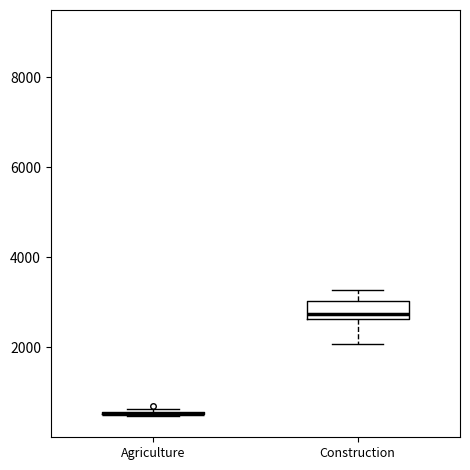

Reading left to right, transcribe this box plot: for each box, give where its median line is, the range the box spans, and where its two whiskers end, as read against the y-axis. The values are not printed on the chart, so give them approximately, as read against the axis.

Agriculture: box collapsed to a line at 600, whiskers 400 to 600
Construction: median 2800, box 2600 to 3000, whiskers 2000 to 3200